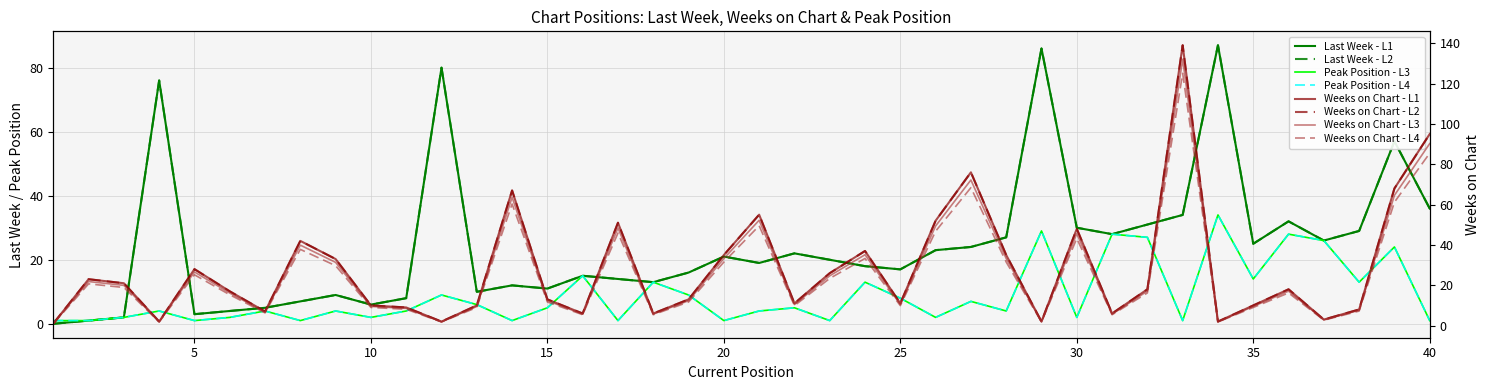

At how many categories does at least one series exceed 130?

1